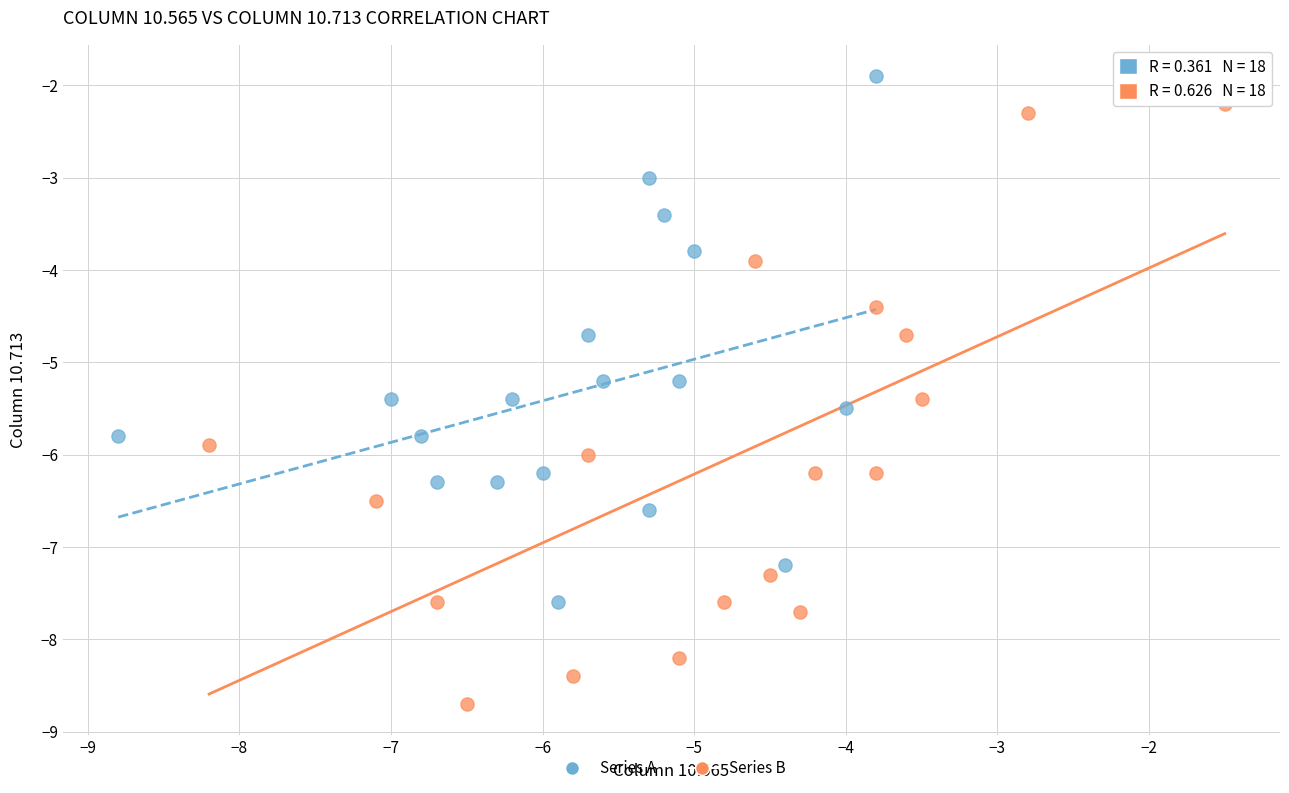

Which series reaches the minimum Y coordinate?

Series B